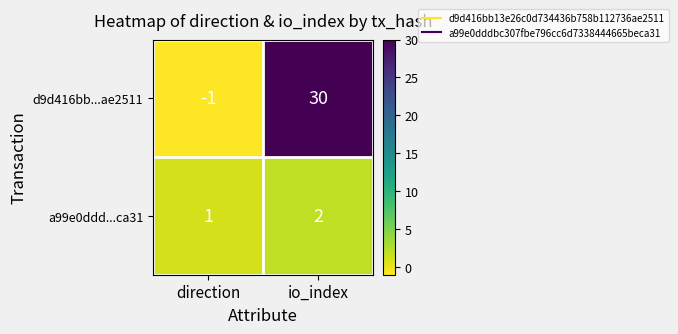

At how many categories does at least one series exceed 21?

1